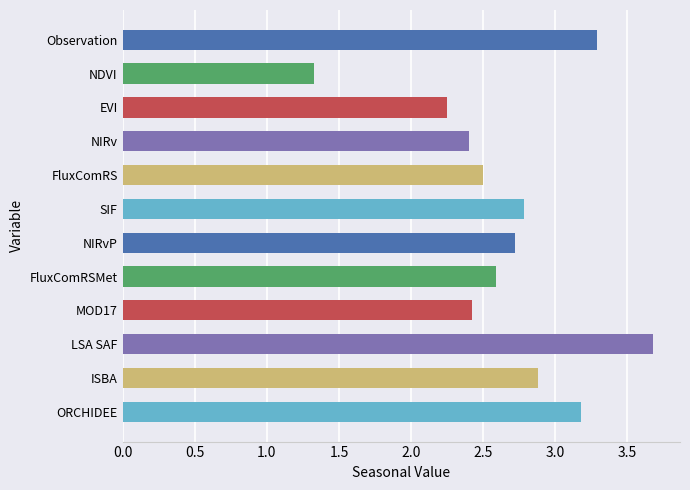

Is it true that the value at ORCHIDEE is 2.0?

False